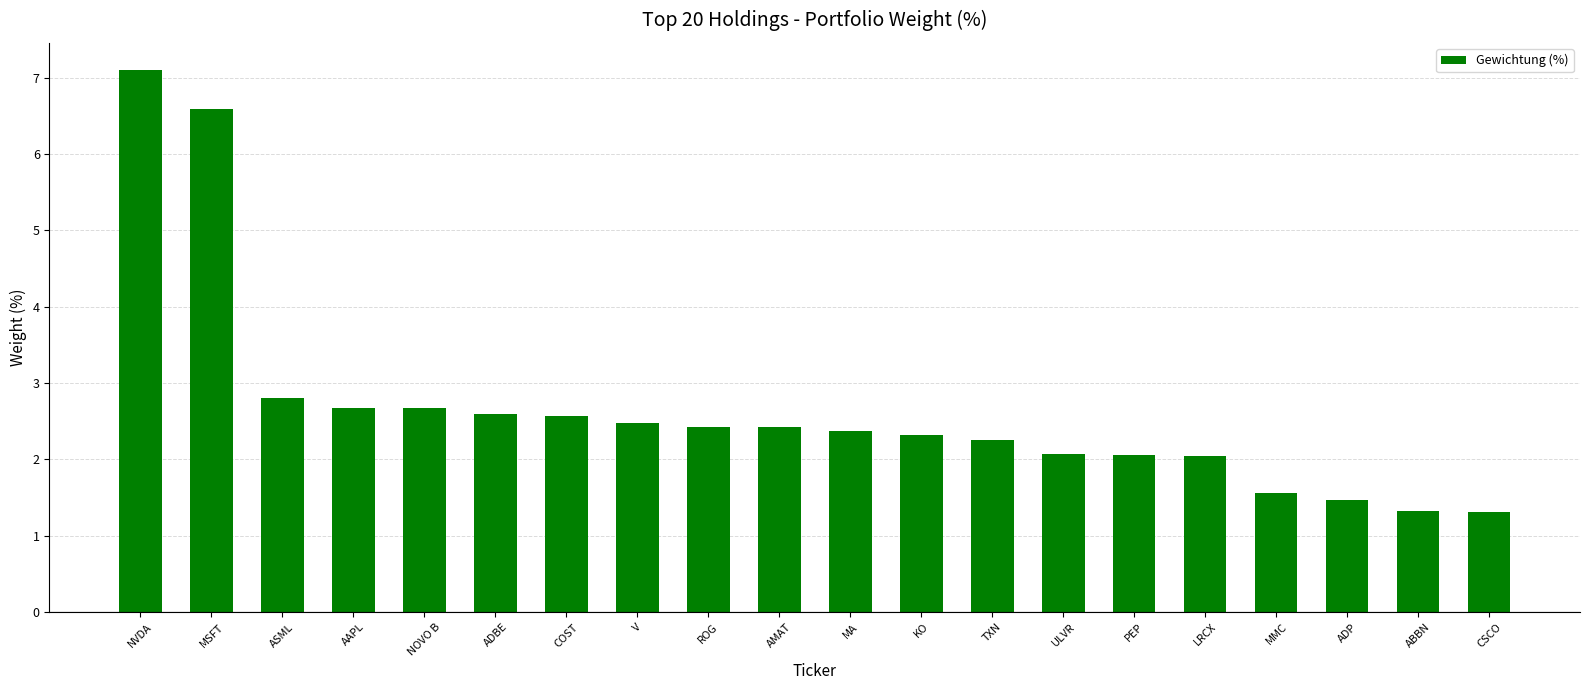

At which label is the value closest to 4?

ASML